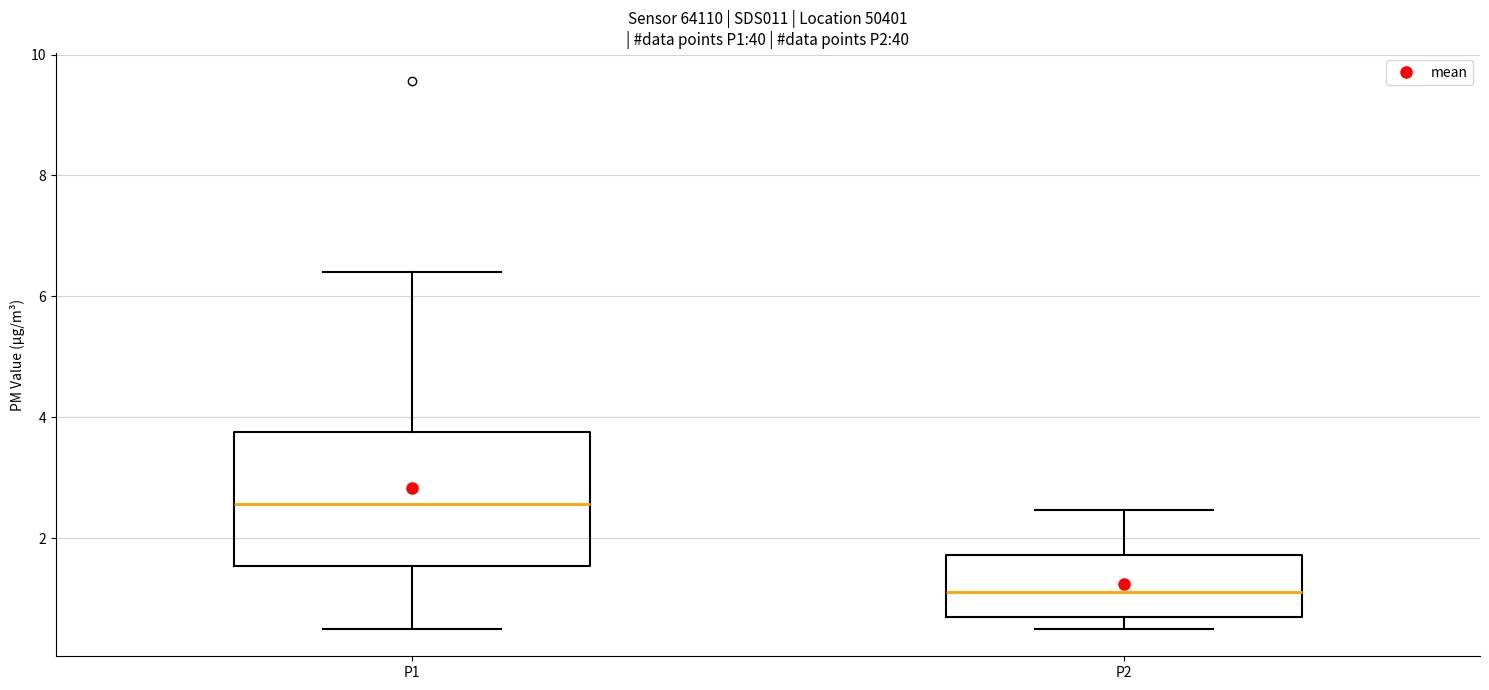

Which box is the tallest, from its lower edge to its upper edge?

P1